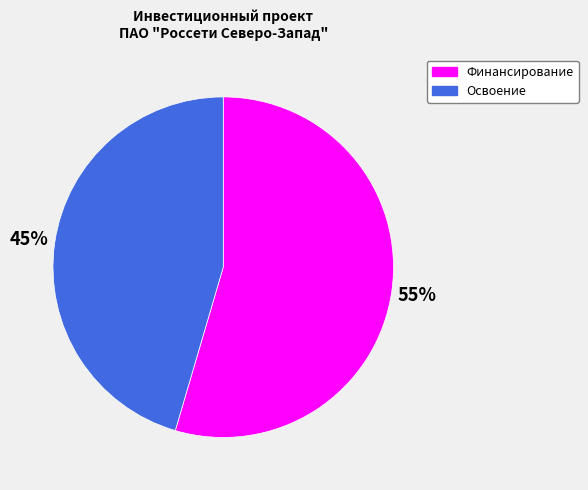

Count the number of slices in the pie.

2